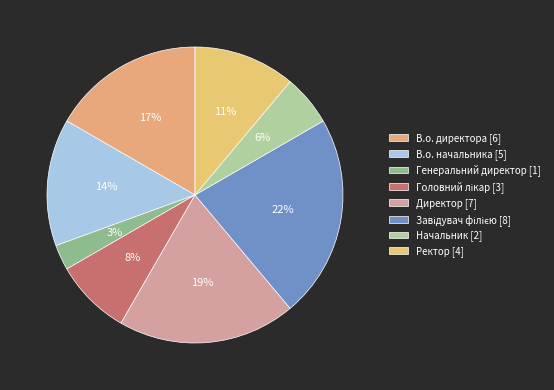

What is the change in value from Директор to Начальник?

-5